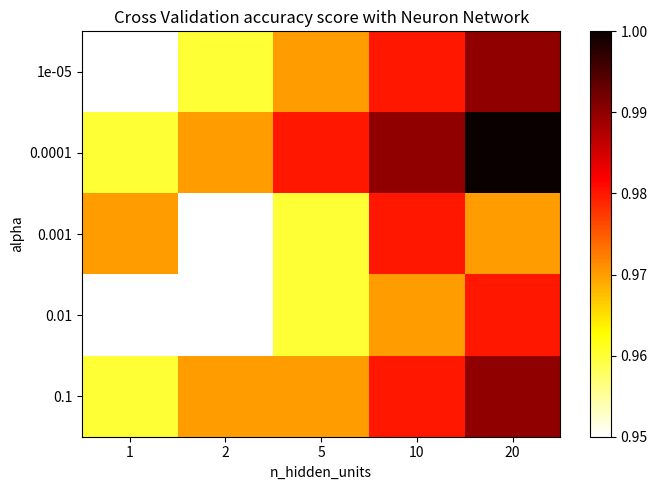

Rank the series by their average value, from lowest to highest.

0.01, 0.001, 1e-05, 0.1, 0.0001